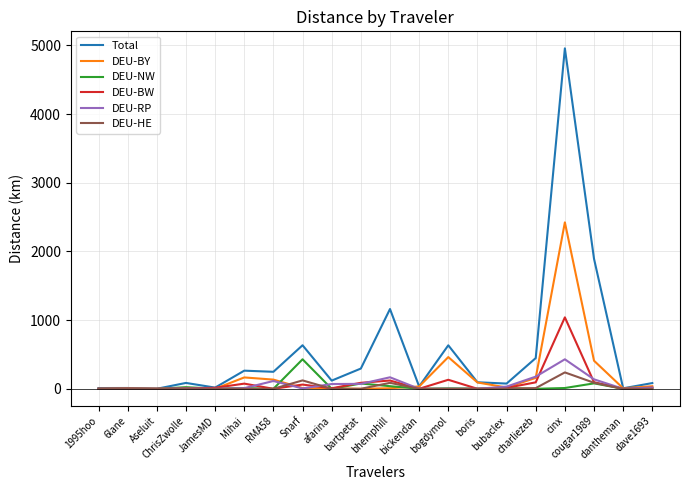

Which series has the largest range (max minus min)?

Total